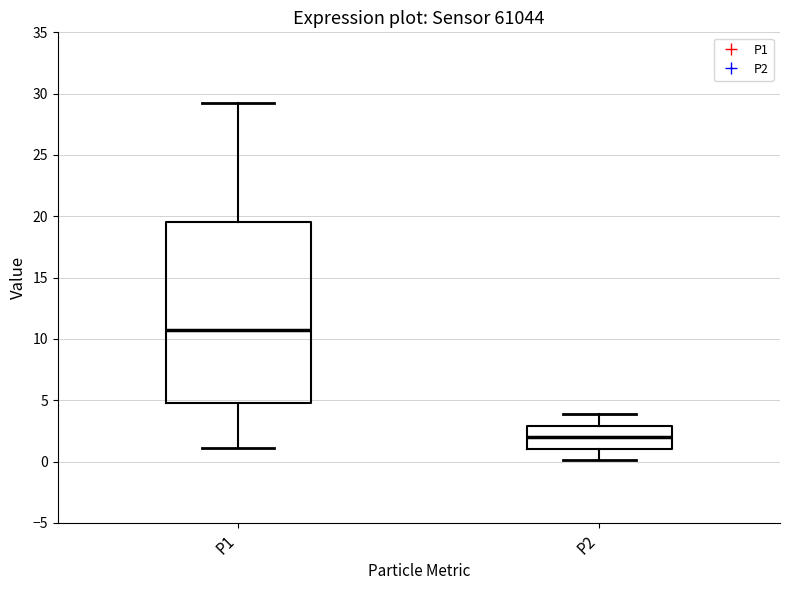

Reading left to right, transcribe this box plot: for each box, give where its median line is, the range the box spans, and where its two whiskers end, as read against the y-axis. The values are not printed on the chart, so give them approximately, as read against the axis.

P1: median 10.5, box 5.0 to 19.5, whiskers 1.0 to 29.5
P2: median 2.0, box 1.0 to 3.0, whiskers 0.0 to 4.0